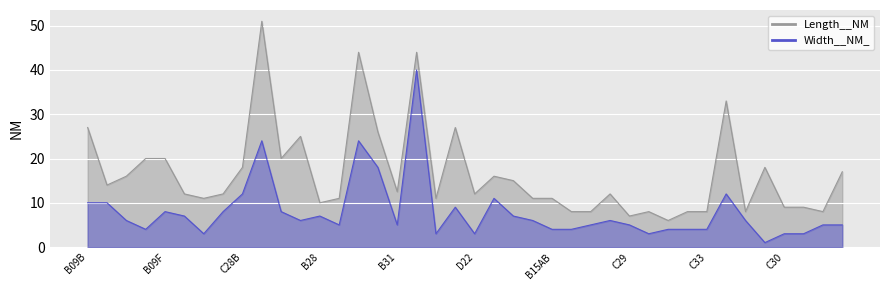

At which label does Length__NM reach its minimum?

B38